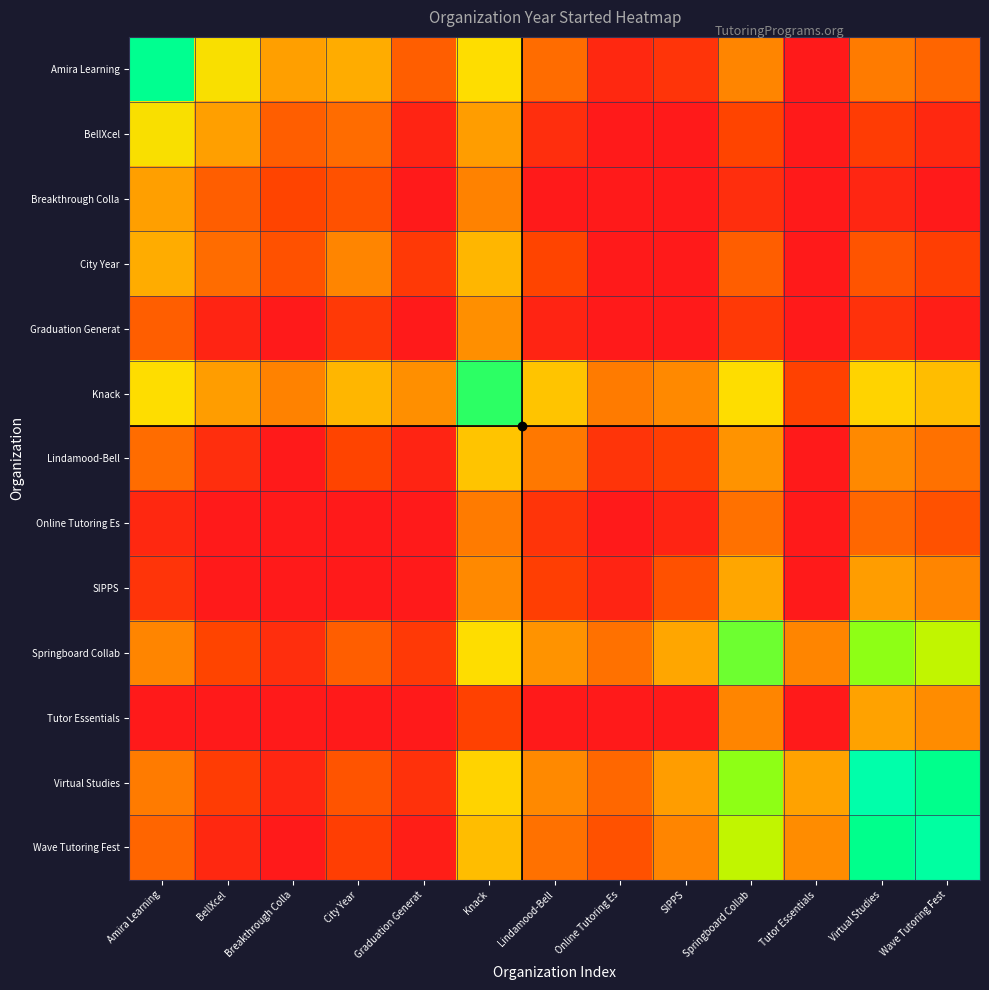

Reading left to right, extract all data points from this chart.

Amira Learning: Amira Learning=2018.0	BellXcel=2002.0	Breakthrough Colla=1992.0	City Year=1994.0	Graduation Generat=1982.0	Knack=2001.5	Lindamood-Bell=1984.0	Online Tutoring Es=1973.0	SIPPS=1975.0	Springboard Collab=1988.0	Tutor Essentials=1970.0	Virtual Studies=1986.5	Wave Tutoring Fest=1983.0
BellXcel: Amira Learning=2002.0	BellXcel=1992.0	Breakthrough Colla=1982.0	City Year=1984.0	Graduation Generat=1972.0	Knack=1991.5	Lindamood-Bell=1974.0	Online Tutoring Es=1970.0	SIPPS=1970.0	Springboard Collab=1978.0	Tutor Essentials=1970.0	Virtual Studies=1976.5	Wave Tutoring Fest=1973.0
Breakthrough Colla: Amira Learning=1992.0	BellXcel=1982.0	Breakthrough Colla=1978.0	City Year=1980.0	Graduation Generat=1970.0	Knack=1987.5	Lindamood-Bell=1970.0	Online Tutoring Es=1970.0	SIPPS=1970.0	Springboard Collab=1974.0	Tutor Essentials=1970.0	Virtual Studies=1972.5	Wave Tutoring Fest=1970.0
City Year: Amira Learning=1994.0	BellXcel=1984.0	Breakthrough Colla=1980.0	City Year=1988.0	Graduation Generat=1976.0	Knack=1995.5	Lindamood-Bell=1978.0	Online Tutoring Es=1970.0	SIPPS=1970.0	Springboard Collab=1982.0	Tutor Essentials=1970.0	Virtual Studies=1980.5	Wave Tutoring Fest=1977.0
Graduation Generat: Amira Learning=1982.0	BellXcel=1972.0	Breakthrough Colla=1970.0	City Year=1976.0	Graduation Generat=1970.0	Knack=1989.5	Lindamood-Bell=1972.0	Online Tutoring Es=1970.0	SIPPS=1970.0	Springboard Collab=1976.0	Tutor Essentials=1970.0	Virtual Studies=1974.5	Wave Tutoring Fest=1971.0
Knack: Amira Learning=2001.5	BellXcel=1991.5	Breakthrough Colla=1987.5	City Year=1995.5	Graduation Generat=1989.5	Knack=2015.0	Lindamood-Bell=1997.5	Online Tutoring Es=1986.5	SIPPS=1988.5	Springboard Collab=2001.5	Tutor Essentials=1977.5	Virtual Studies=2000.0	Wave Tutoring Fest=1996.5
Lindamood-Bell: Amira Learning=1984.0	BellXcel=1974.0	Breakthrough Colla=1970.0	City Year=1978.0	Graduation Generat=1972.0	Knack=1997.5	Lindamood-Bell=1986.0	Online Tutoring Es=1975.0	SIPPS=1977.0	Springboard Collab=1990.0	Tutor Essentials=1970.0	Virtual Studies=1988.5	Wave Tutoring Fest=1985.0
Online Tutoring Es: Amira Learning=1973.0	BellXcel=1970.0	Breakthrough Colla=1970.0	City Year=1970.0	Graduation Generat=1970.0	Knack=1986.5	Lindamood-Bell=1975.0	Online Tutoring Es=1970.0	SIPPS=1972.0	Springboard Collab=1985.0	Tutor Essentials=1970.0	Virtual Studies=1983.5	Wave Tutoring Fest=1980.0
SIPPS: Amira Learning=1975.0	BellXcel=1970.0	Breakthrough Colla=1970.0	City Year=1970.0	Graduation Generat=1970.0	Knack=1988.5	Lindamood-Bell=1977.0	Online Tutoring Es=1972.0	SIPPS=1980.0	Springboard Collab=1993.0	Tutor Essentials=1970.0	Virtual Studies=1991.5	Wave Tutoring Fest=1988.0
Springboard Collab: Amira Learning=1988.0	BellXcel=1978.0	Breakthrough Colla=1974.0	City Year=1982.0	Graduation Generat=1976.0	Knack=2001.5	Lindamood-Bell=1990.0	Online Tutoring Es=1985.0	SIPPS=1993.0	Springboard Collab=2012.0	Tutor Essentials=1988.0	Virtual Studies=2010.5	Wave Tutoring Fest=2007.0
Tutor Essentials: Amira Learning=1970.0	BellXcel=1970.0	Breakthrough Colla=1970.0	City Year=1970.0	Graduation Generat=1970.0	Knack=1977.5	Lindamood-Bell=1970.0	Online Tutoring Es=1970.0	SIPPS=1970.0	Springboard Collab=1988.0	Tutor Essentials=1970.0	Virtual Studies=1992.5	Wave Tutoring Fest=1989.0
Virtual Studies: Amira Learning=1986.5	BellXcel=1976.5	Breakthrough Colla=1972.5	City Year=1980.5	Graduation Generat=1974.5	Knack=2000.0	Lindamood-Bell=1988.5	Online Tutoring Es=1983.5	SIPPS=1991.5	Springboard Collab=2010.5	Tutor Essentials=1992.5	Virtual Studies=2021.0	Wave Tutoring Fest=2017.5
Wave Tutoring Fest: Amira Learning=1983.0	BellXcel=1973.0	Breakthrough Colla=1970.0	City Year=1977.0	Graduation Generat=1971.0	Knack=1996.5	Lindamood-Bell=1985.0	Online Tutoring Es=1980.0	SIPPS=1988.0	Springboard Collab=2007.0	Tutor Essentials=1989.0	Virtual Studies=2017.5	Wave Tutoring Fest=2020.0